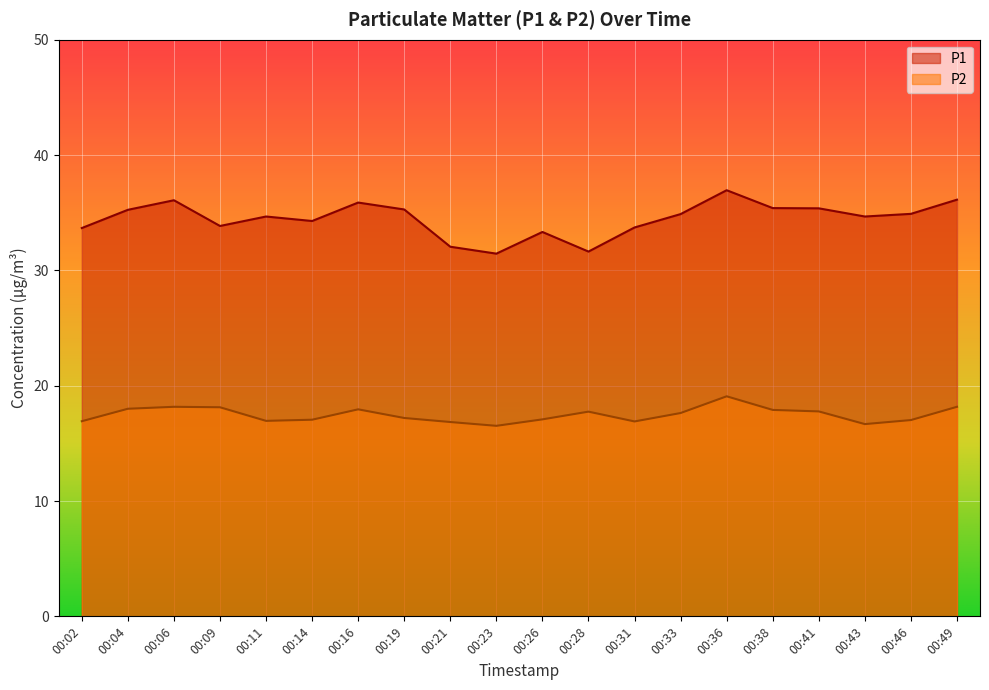

List the series in order of their peak value, lowest first.

P2, P1